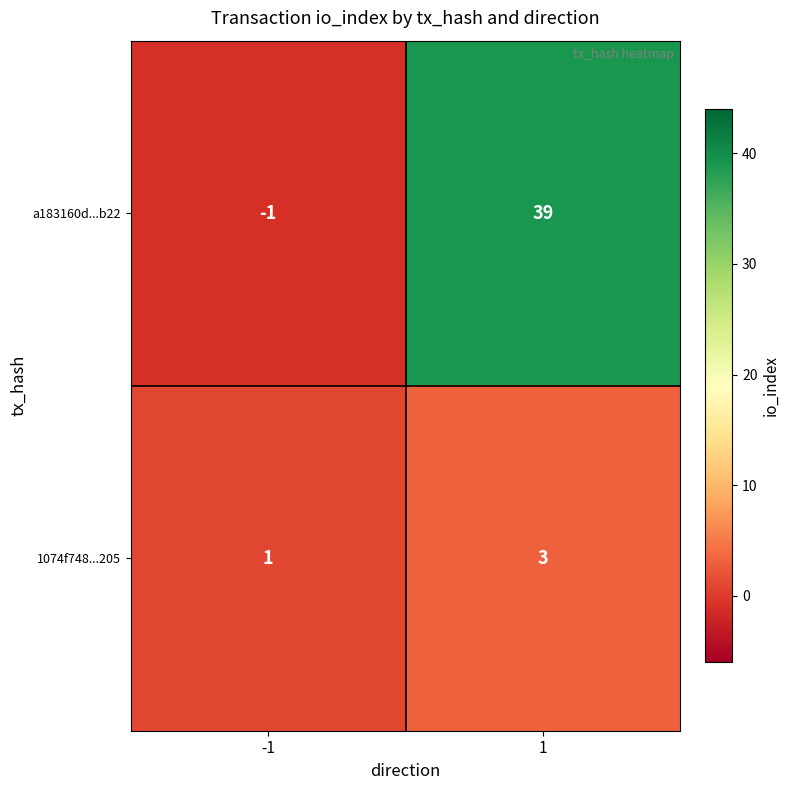

Which series has the largest total across all categories?

a183160d...b22